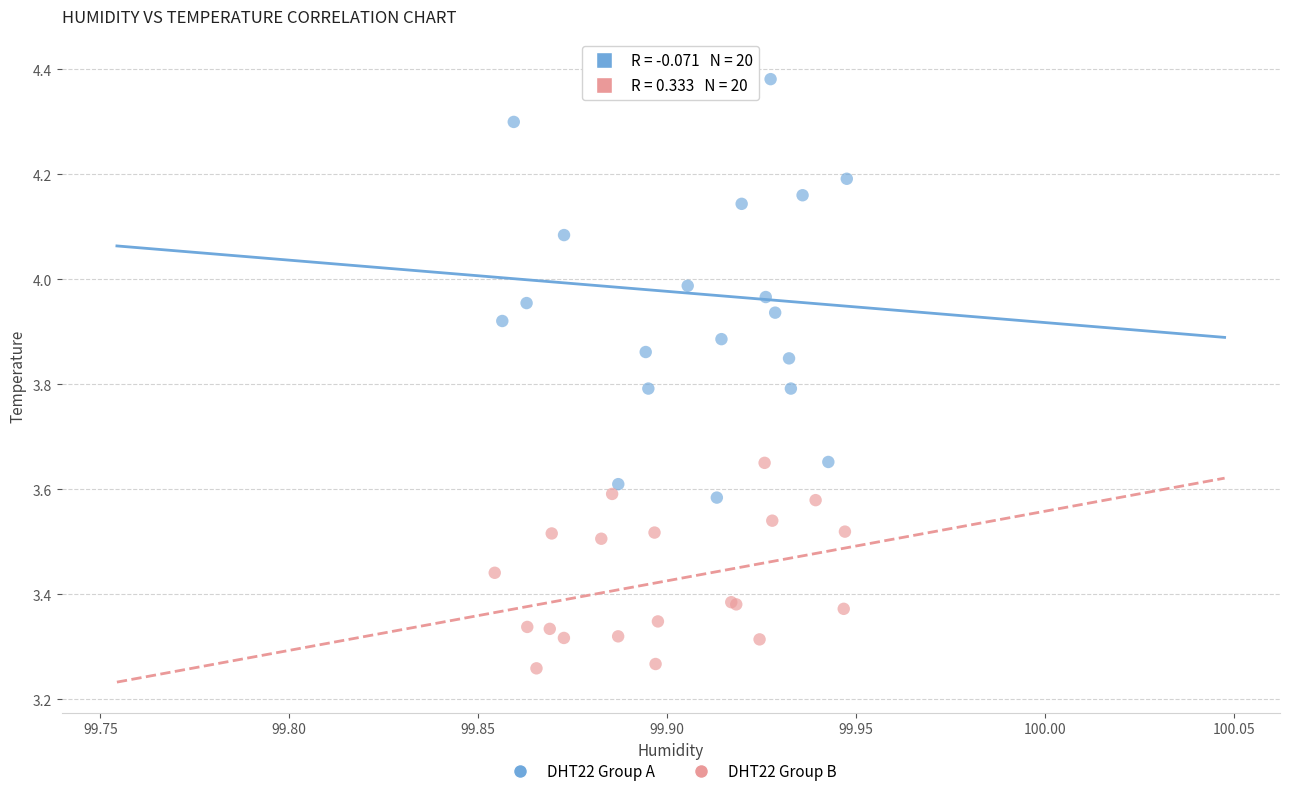

Which series has the widest spread of Y values?

DHT22 Group A